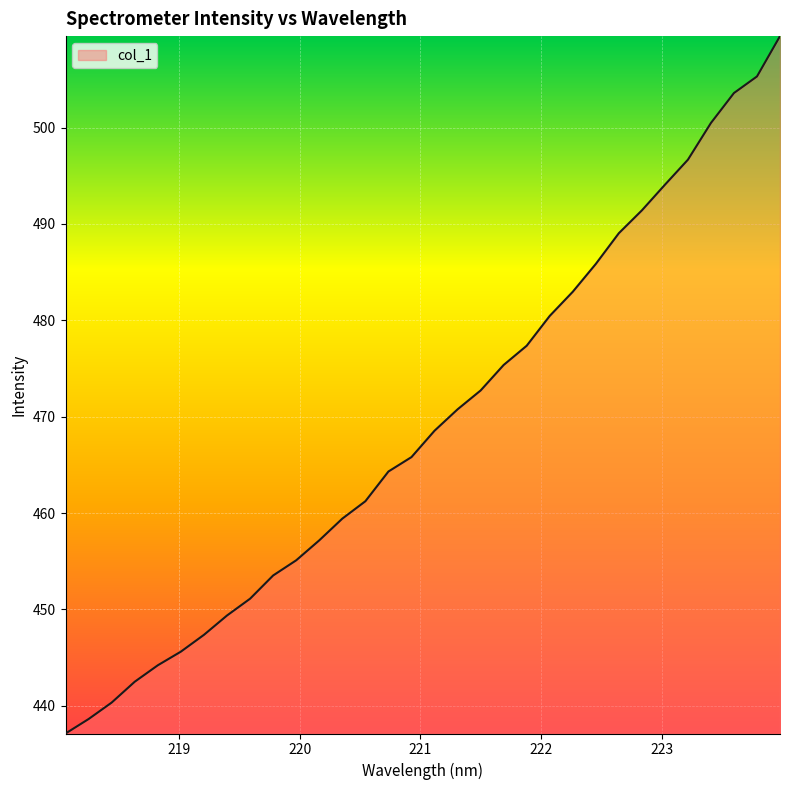

Does the chart display data point markers on the line(s)?

No